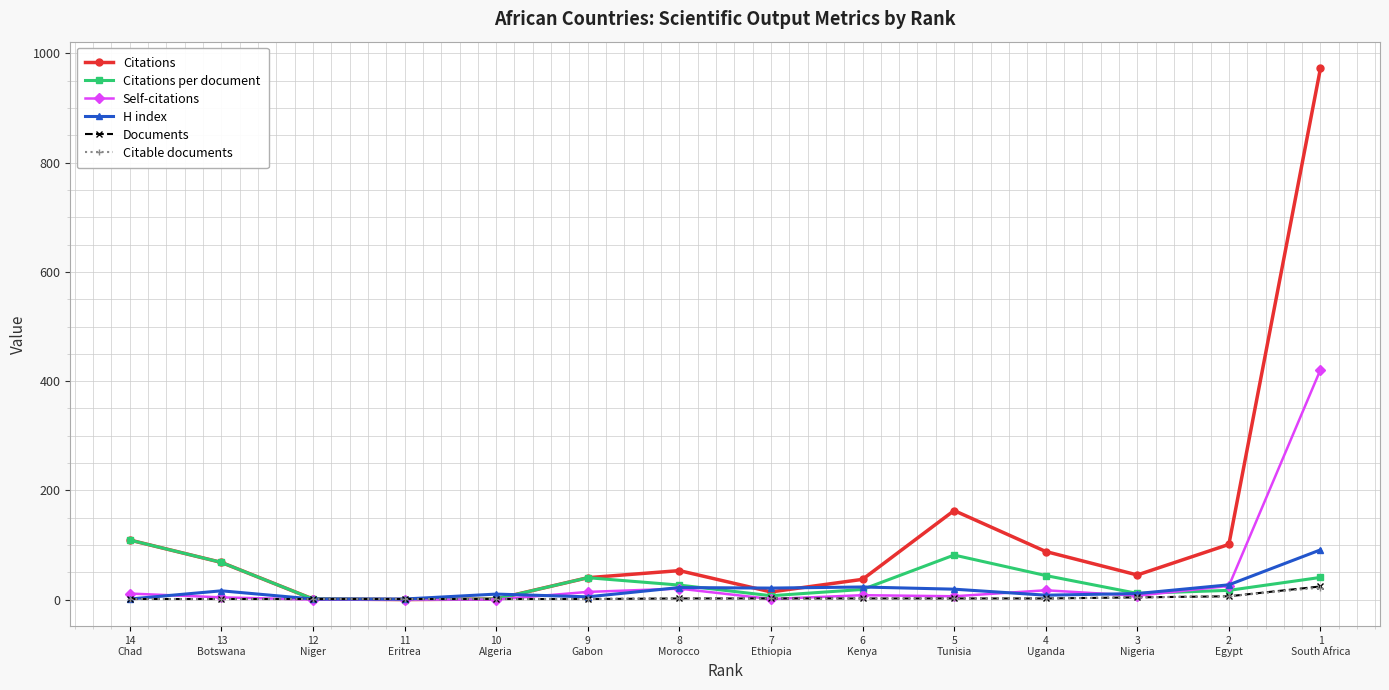

At how many categories does at least one series exceed 103?

3